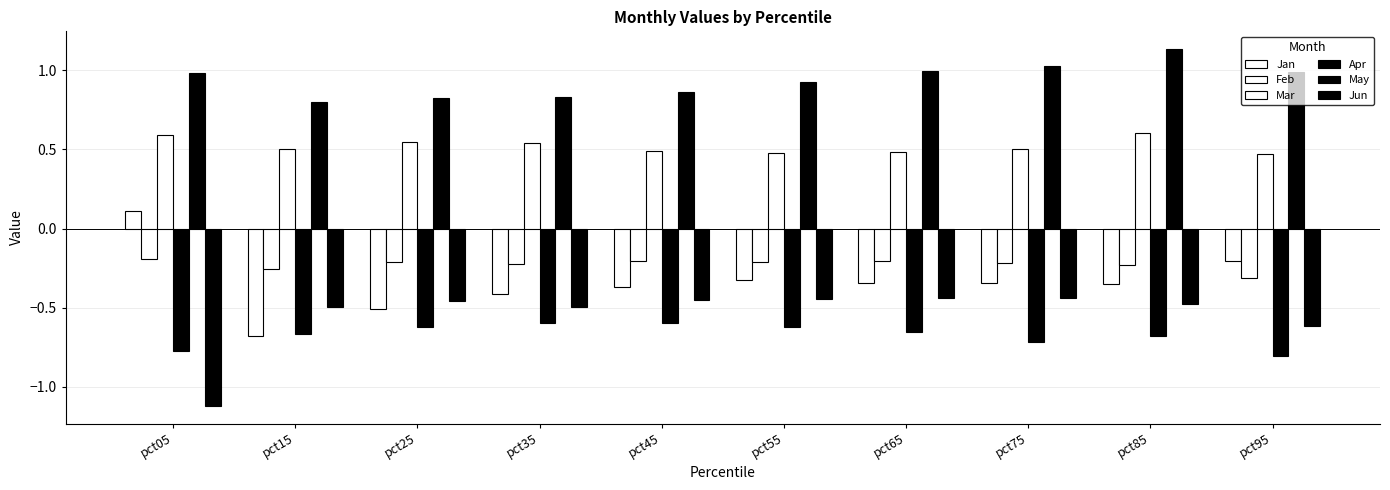

Does the chart contain stacked bars?

No